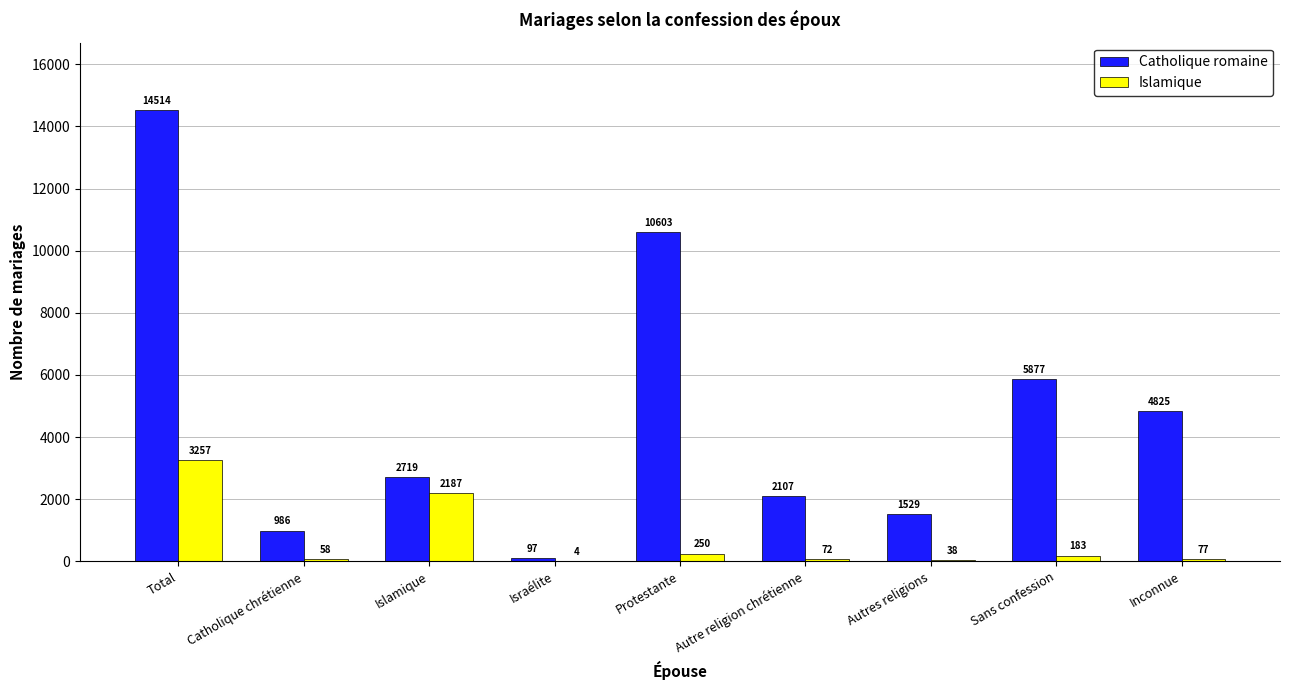

What is the maximum value shown in the chart?

14514